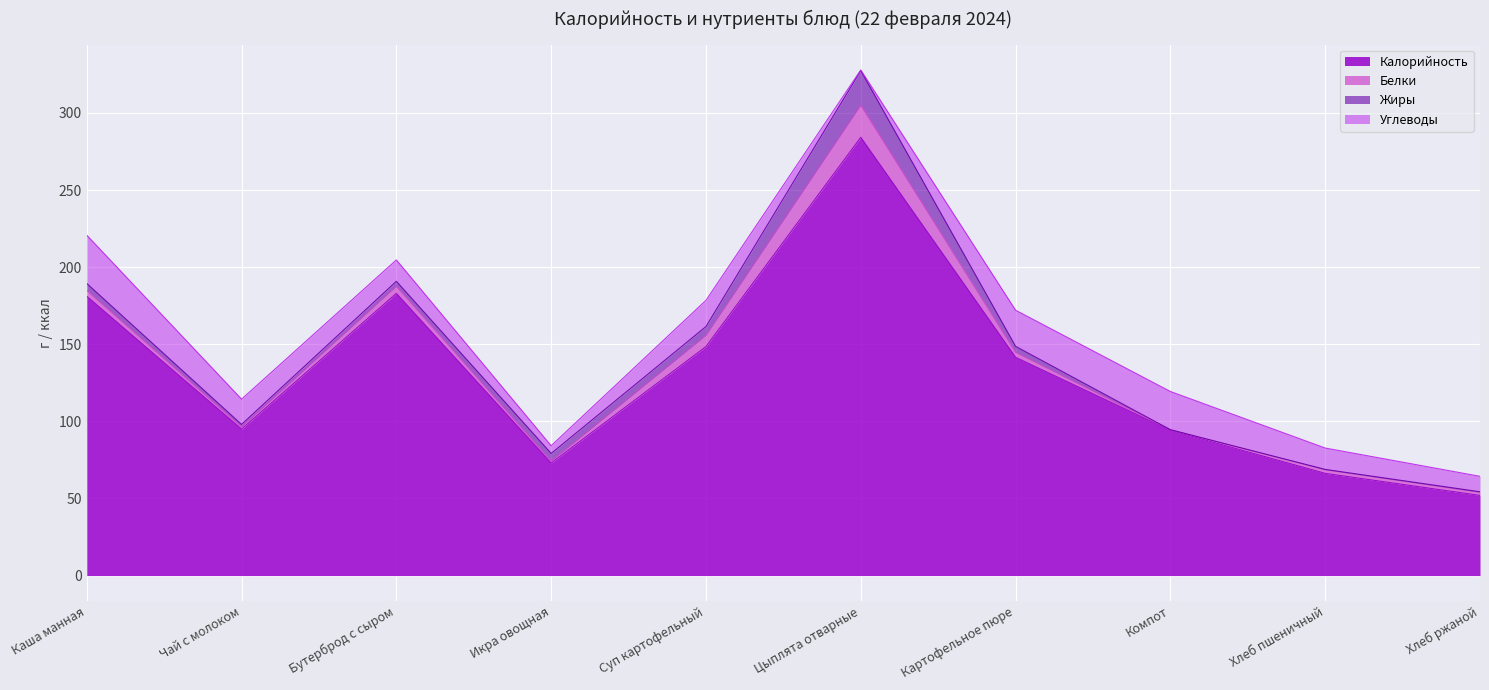

What is the difference between the maximum and minimum values in the Углеводы series?

30.9